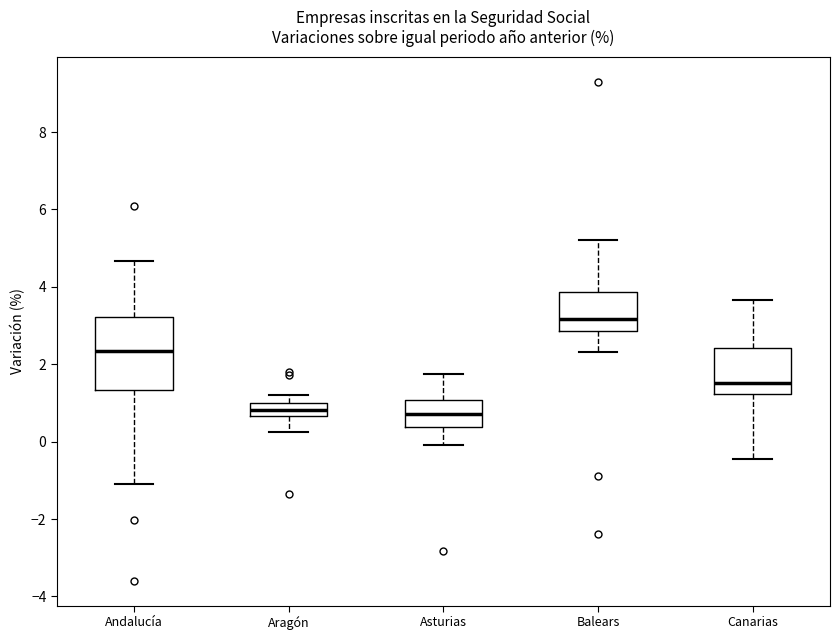

Where is the upper edge of the box for Andalucía on the y-axis? The values are not printed on the chart, so give them approximately, as read against the axis.

3.2